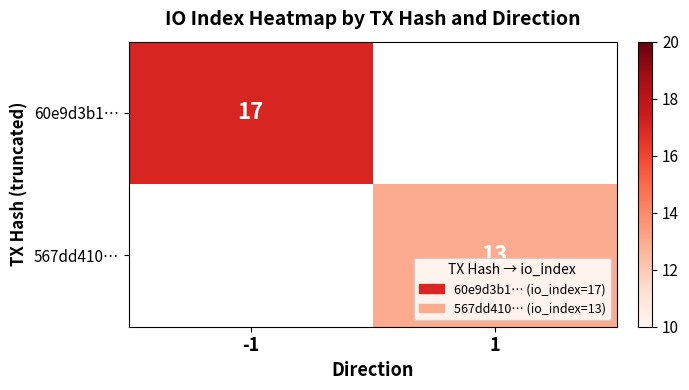

At which category does the chart reach its peak across all series?

-1